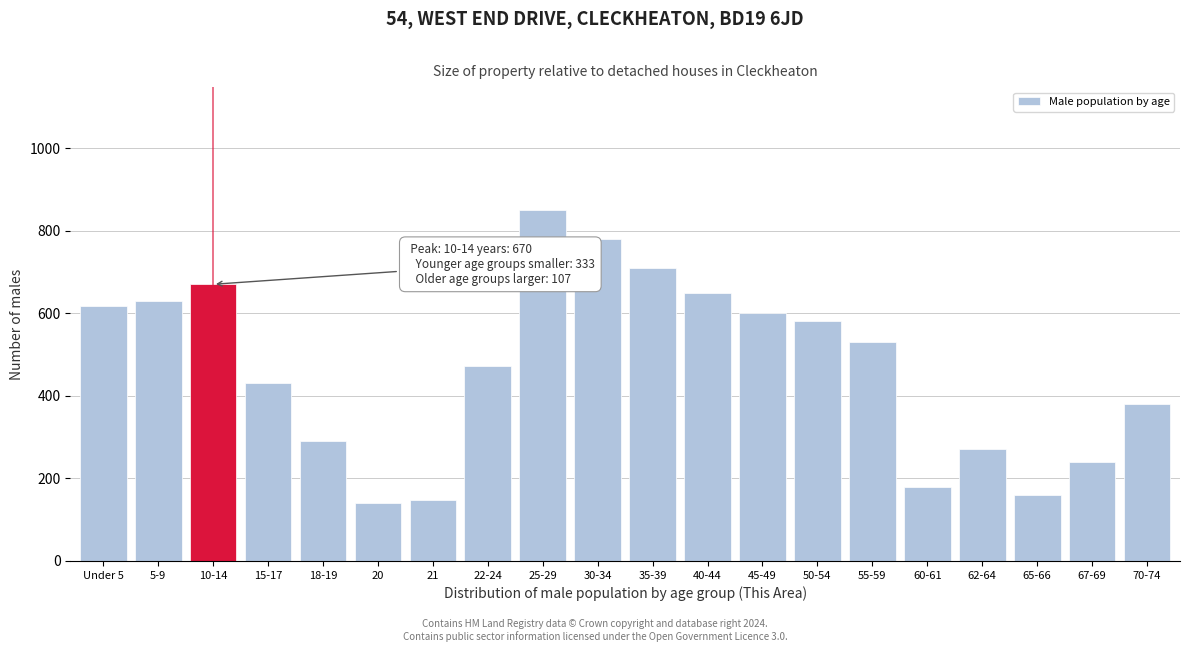

Reading left to right, what are all the values shown in this chart?

Under 5=617	5-9=630	10-14=670	15-17=432	18-19=290	20=140	21=148	22-24=473	25-29=850	30-34=780	35-39=710	40-44=650	45-49=600	50-54=580	55-59=530	60-61=180	62-64=270	65-66=160	67-69=240	70-74=380